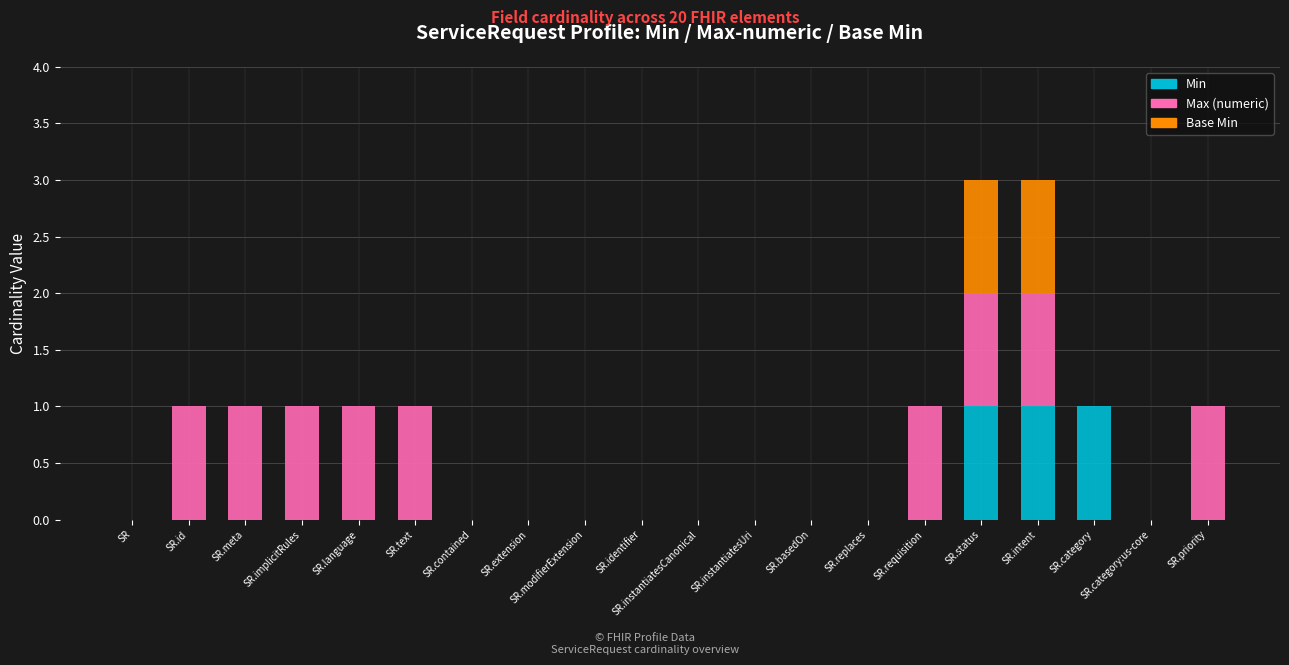

Is it true that Min equals 1 at SR.intent?

True